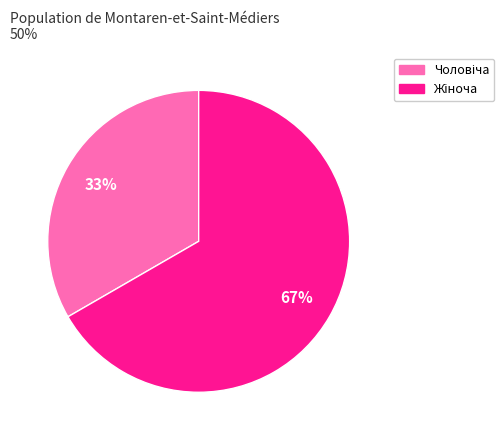

Is there a majority slice in this chart?

Yes